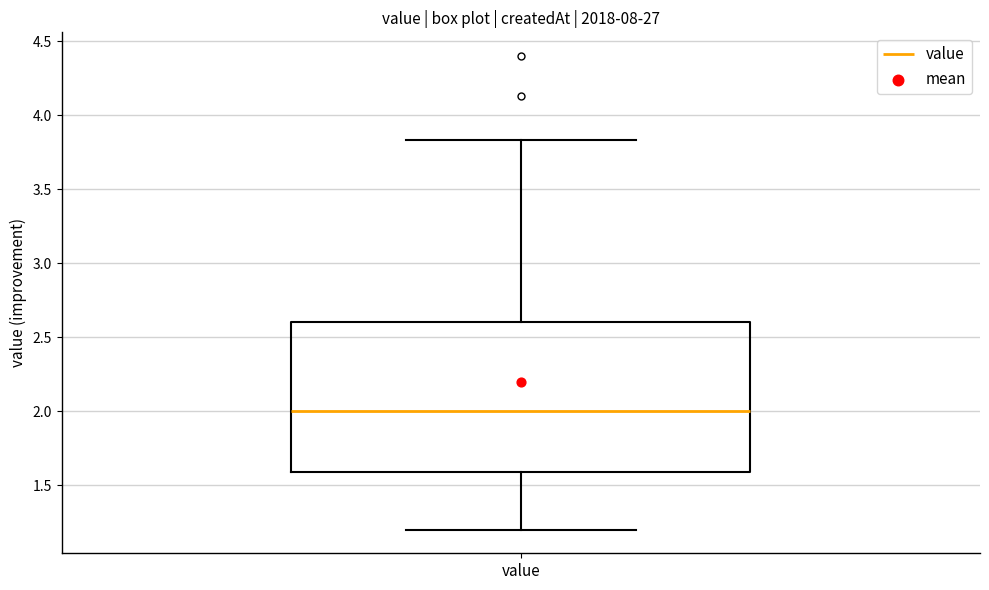

Where is the lower edge of the box for value on the y-axis? The values are not printed on the chart, so give them approximately, as read against the axis.

1.60